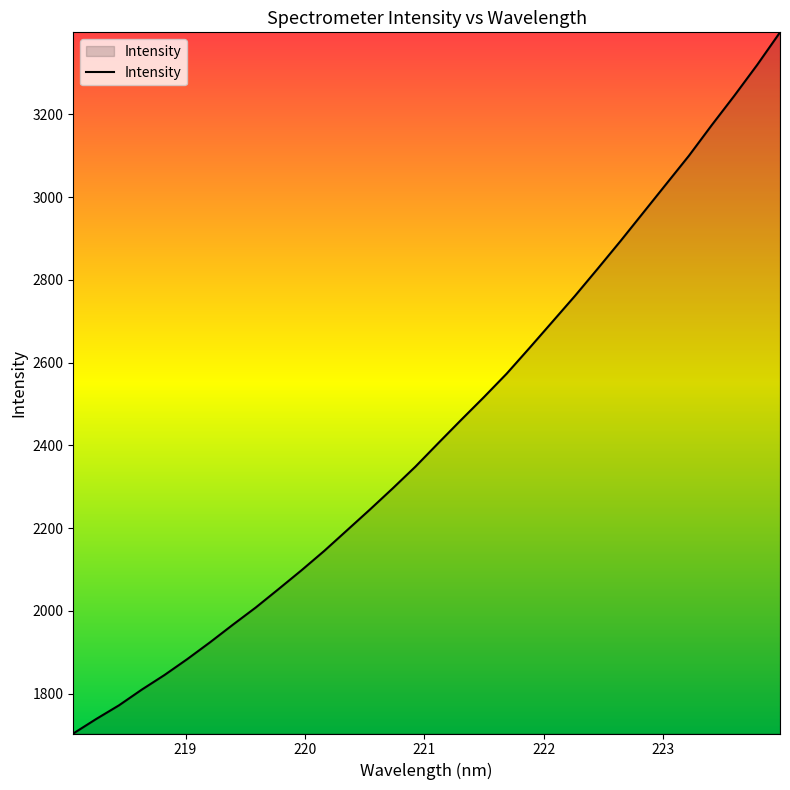

What is the minimum value shown in the chart?

1703.5